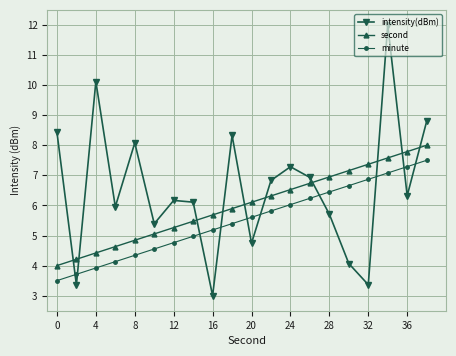

How many interior local valleys does the intensity(dBm) series have?

7